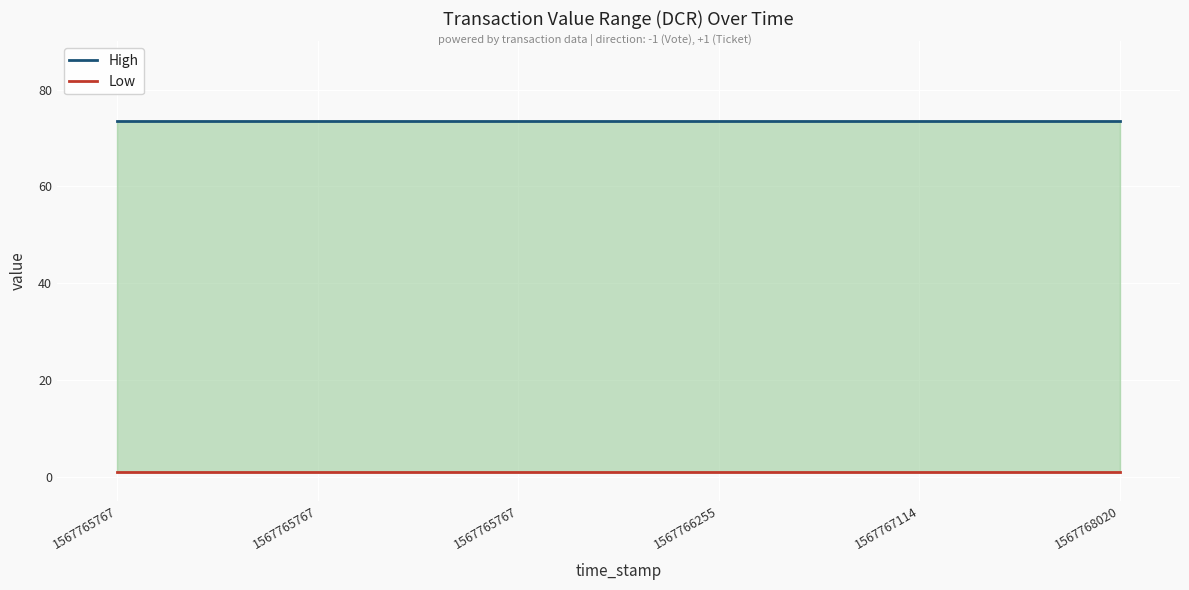

True or false: Low and High cross at least once.

False